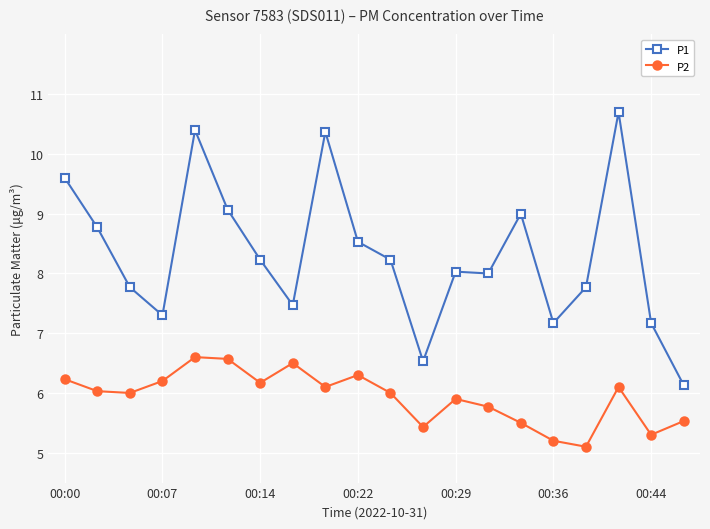

Which series has the largest range (max minus min)?

P1